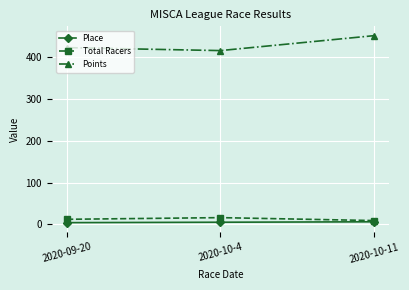

Which category has the highest value across all series?

2020-10-11